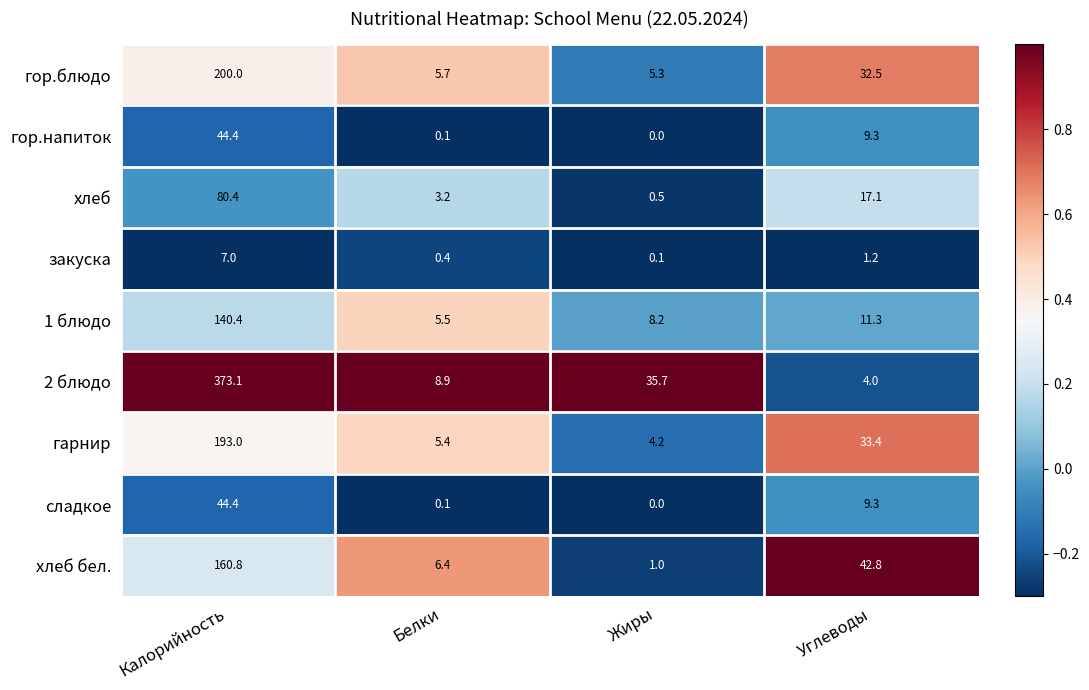

Which label corresponds to the largest value in the chart?

Калорийность